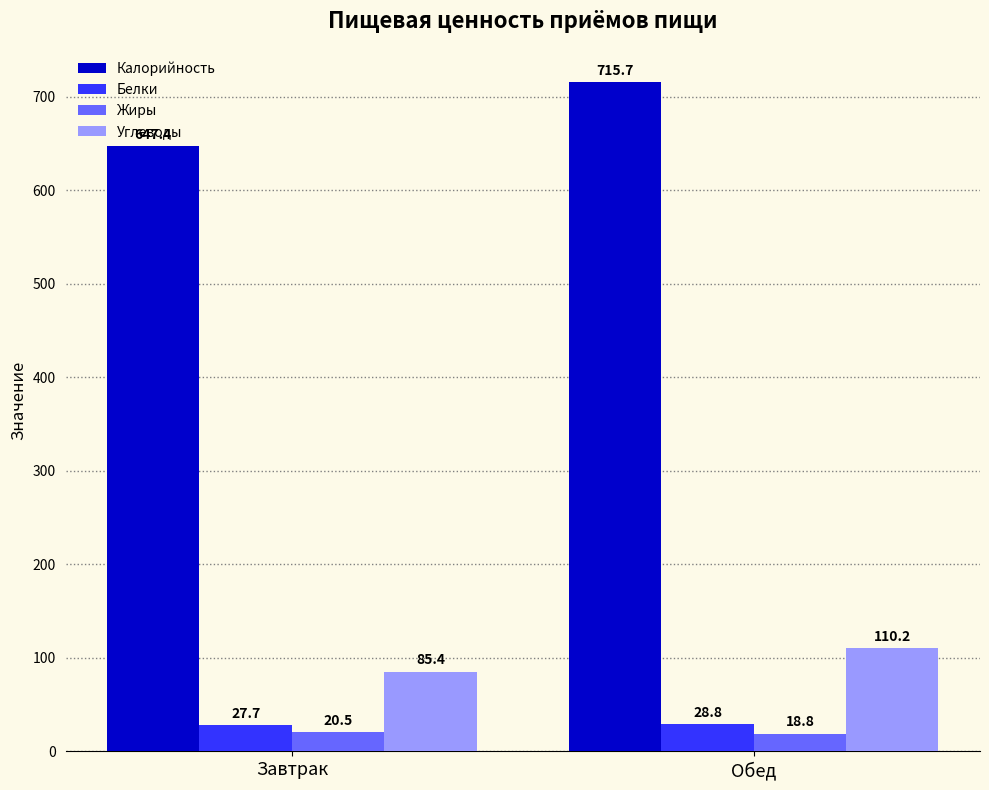

Reading left to right, transcribe all the data shown in this chart.

Калорийность: 647.4	715.7
Белки: 27.7	28.8
Жиры: 20.5	18.8
Углеводы: 85.4	110.2